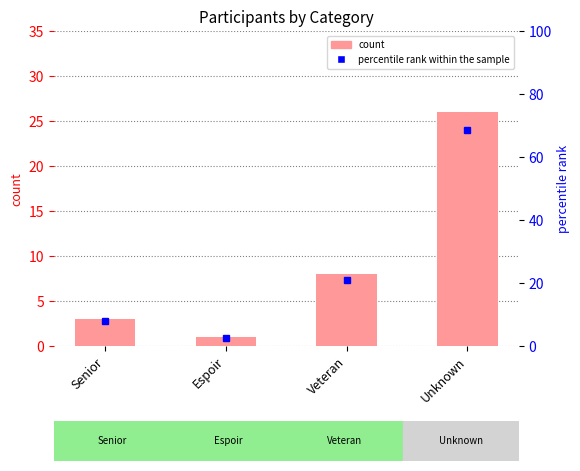

Rank the series by their average value, from highest to lowest.

percentile rank within the sample, count